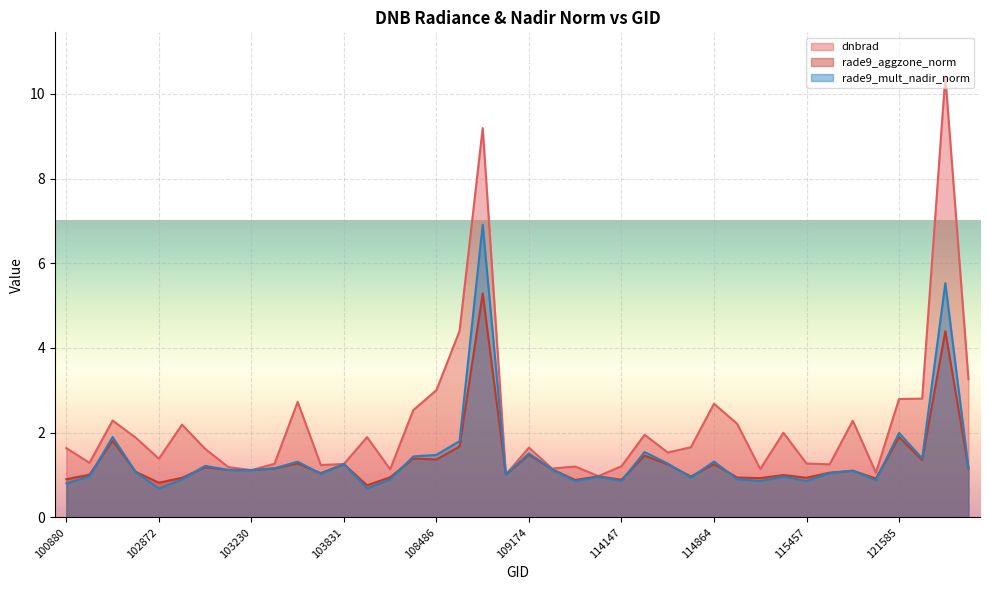

At which category does dnbrad reach its first local valley?

101006